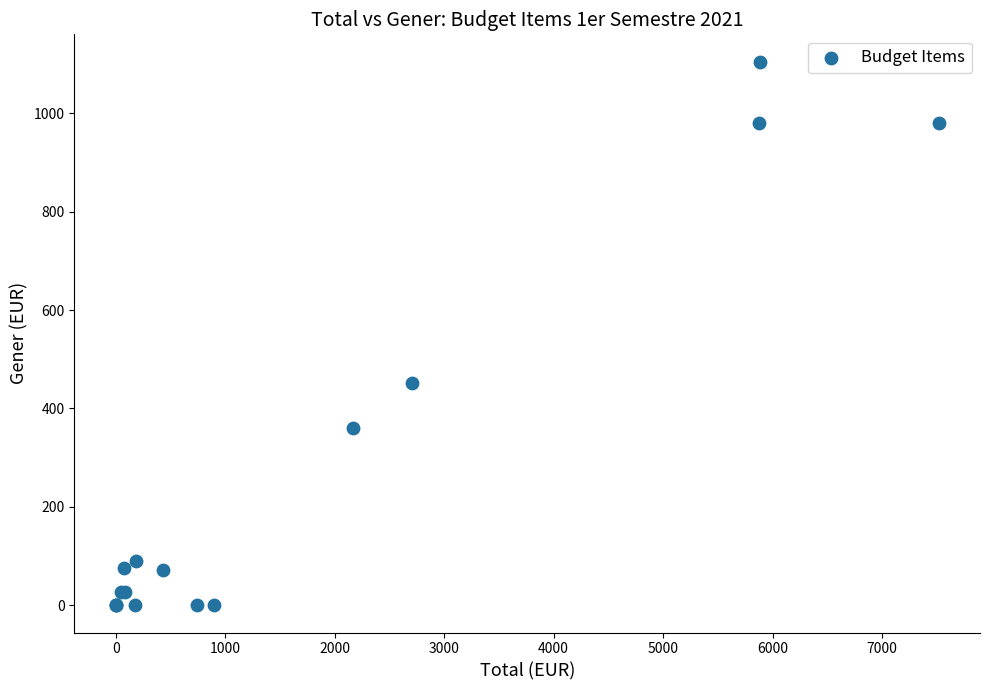

What Y value in the scatter plot is closest to 552?

450.8